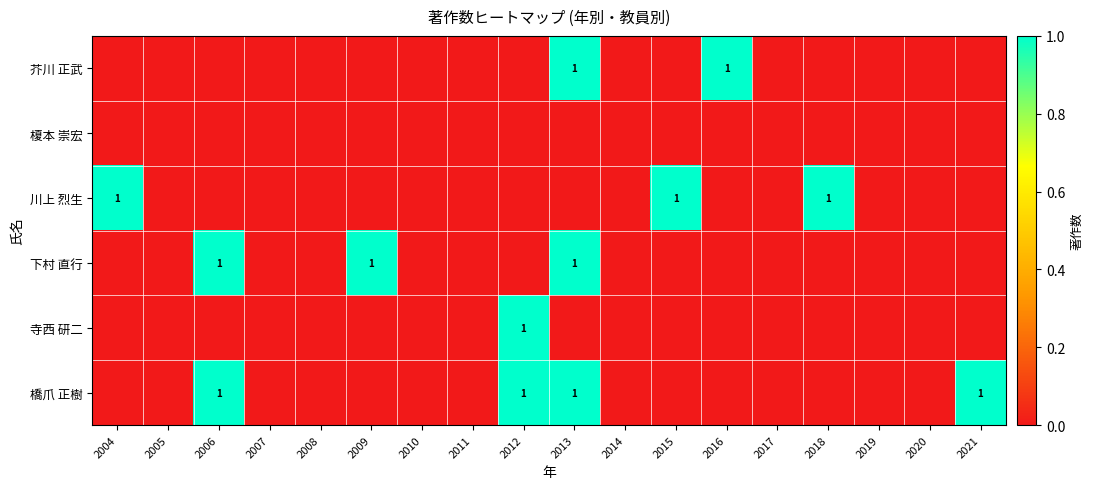

What is the difference between the maximum and minimum values in the 川上 烈生 series?

1